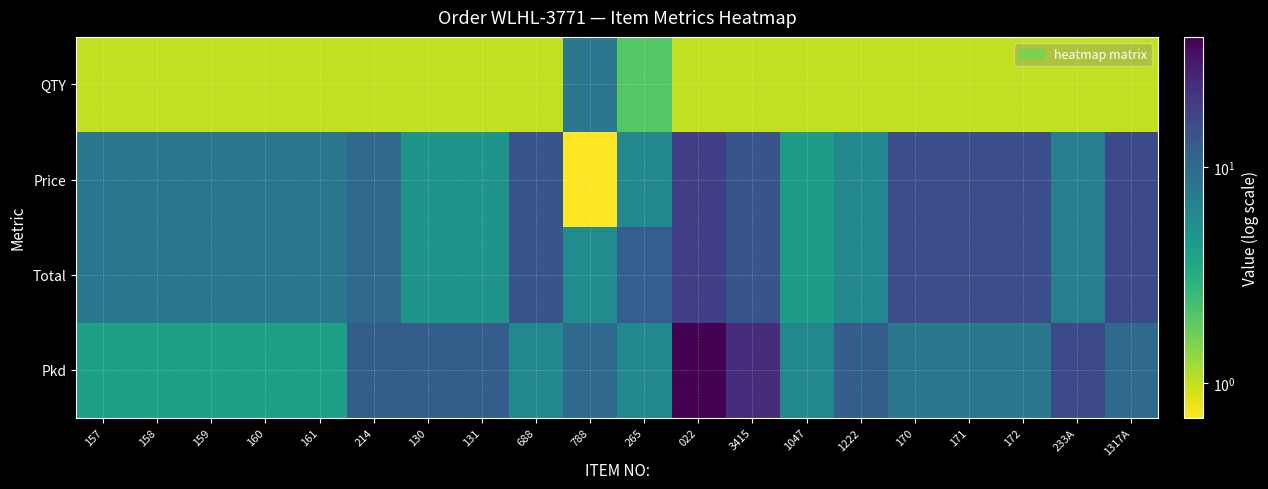

At 3415, list the series in order from smallest to largest.

QTY, Price, Total, Pkd